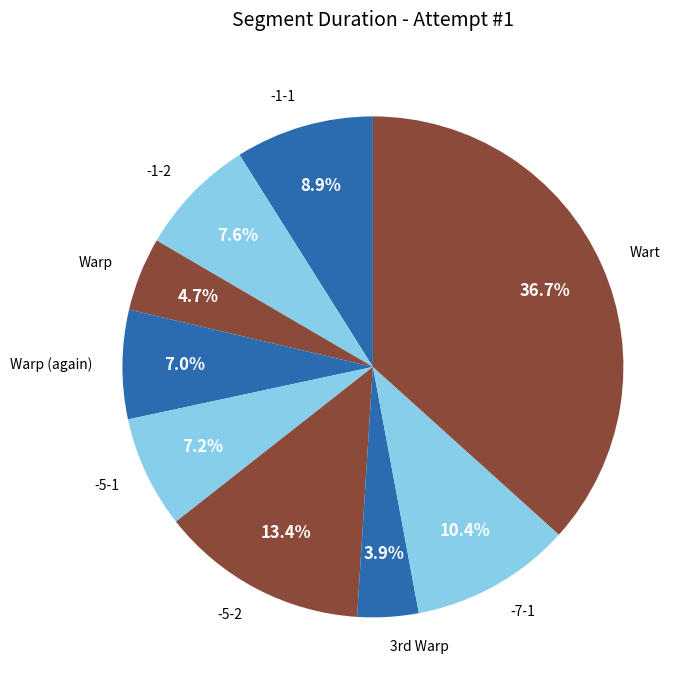

How many segments does this pie chart have?

9